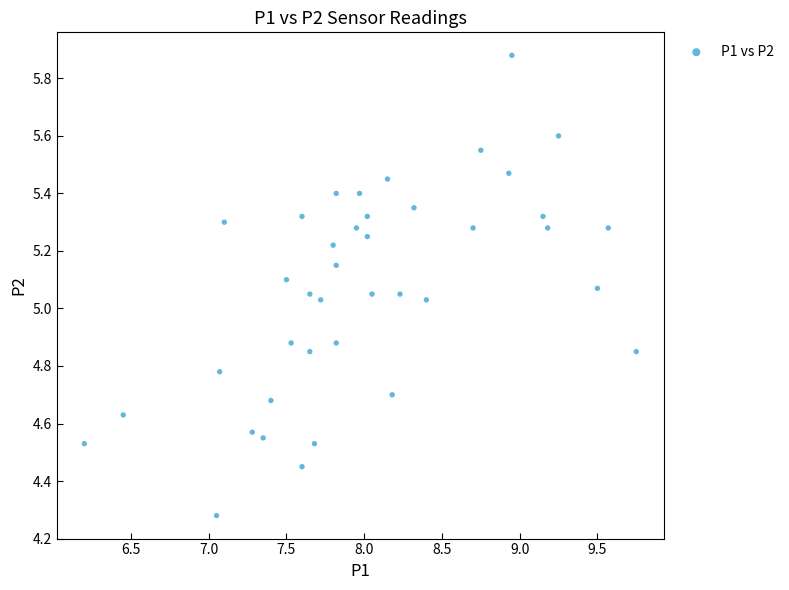

What is the range of Y values (max minus min)?

1.6